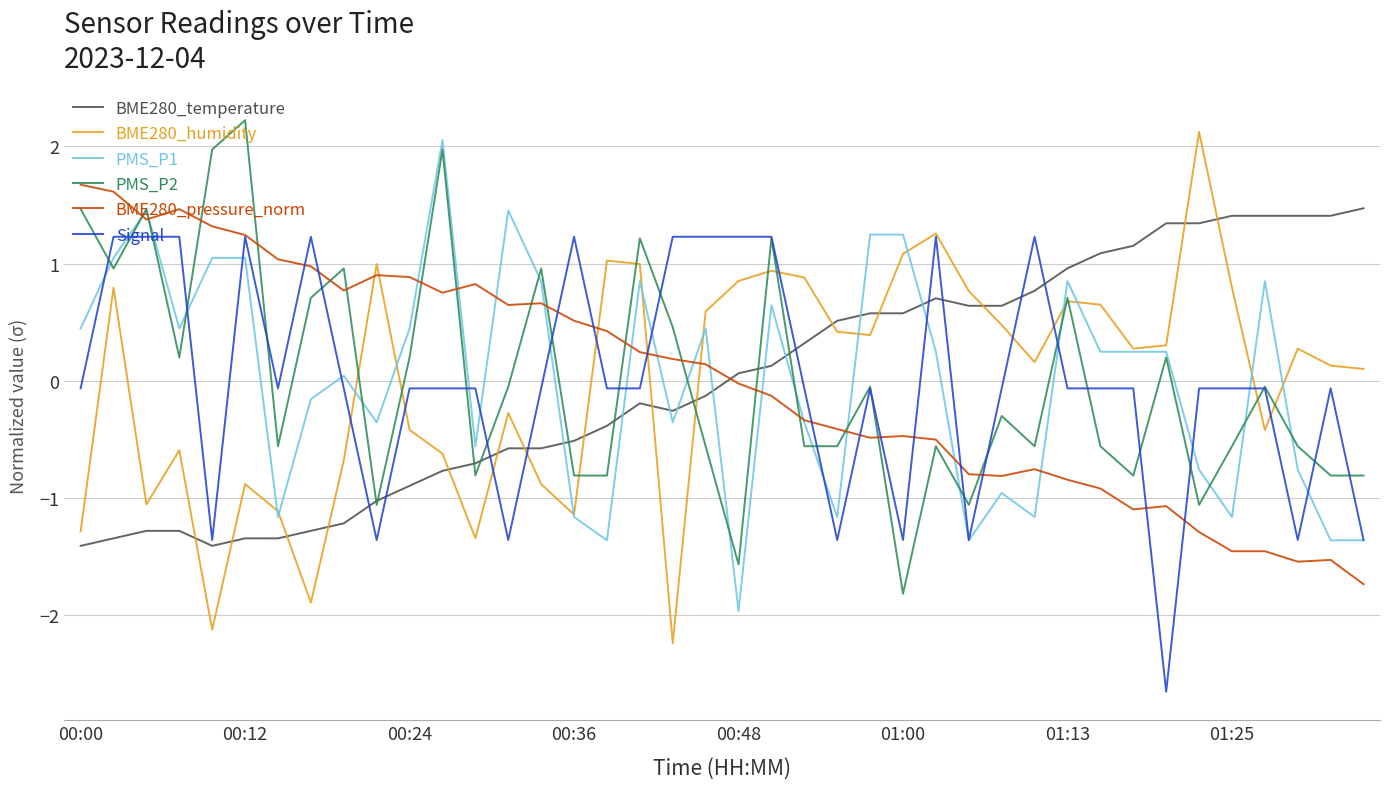

After their last crossing, which series has the higher values: BME280_pressure_norm or PMS_P2?

PMS_P2